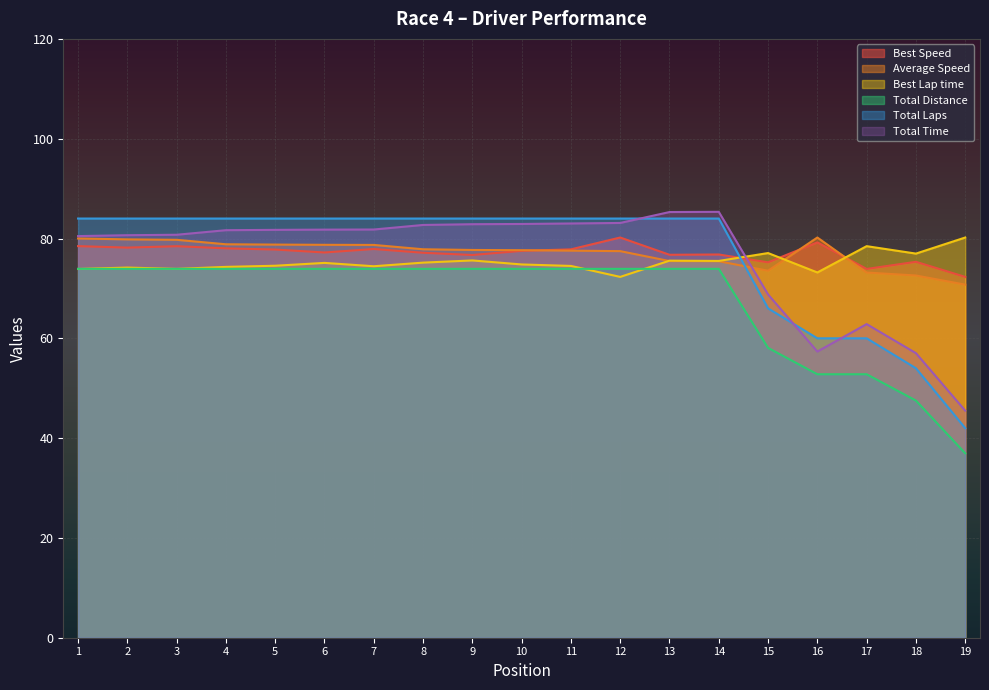

What value does the Best Lap time series have at 18?

77.0